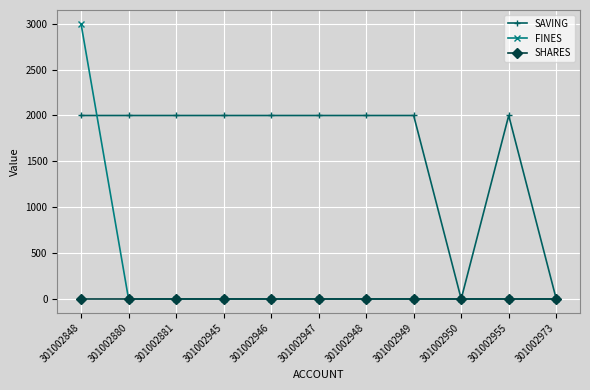

Reading right to left, what are all the values shown in this chart?

SAVING: 301002973=0	301002955=2000	301002950=0	301002949=2000	301002948=2000	301002947=2000	301002946=2000	301002945=2000	301002881=2000	301002880=2000	301002848=2000
FINES: 301002973=0	301002955=0	301002950=0	301002949=0	301002948=0	301002947=0	301002946=0	301002945=0	301002881=0	301002880=0	301002848=3000
SHARES: 301002973=0	301002955=0	301002950=0	301002949=0	301002948=0	301002947=0	301002946=0	301002945=0	301002881=0	301002880=0	301002848=0